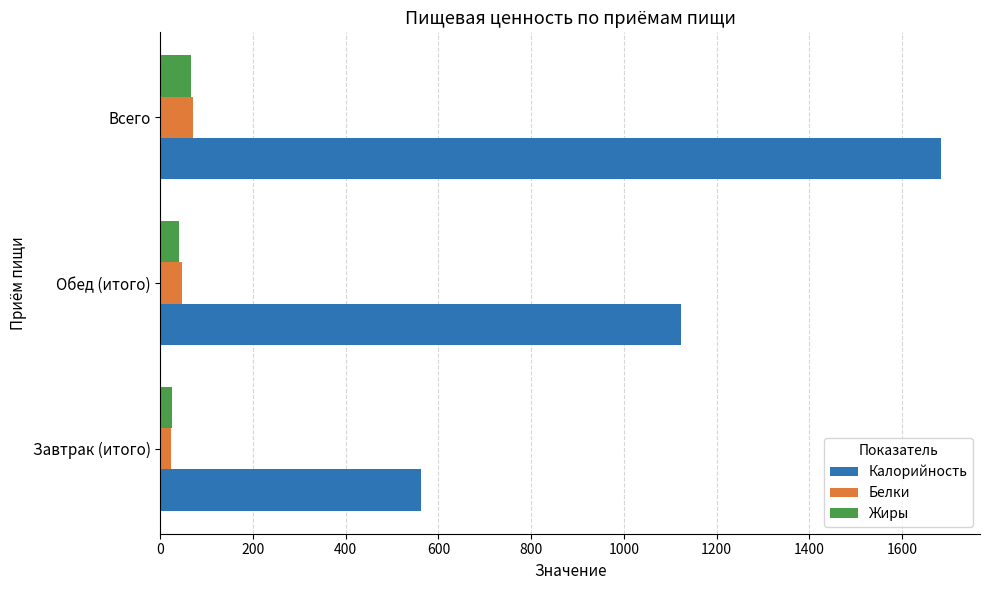

List the labels in order of Калорийность value, smallest first.

Завтрак (итого), Обед (итого), Всего